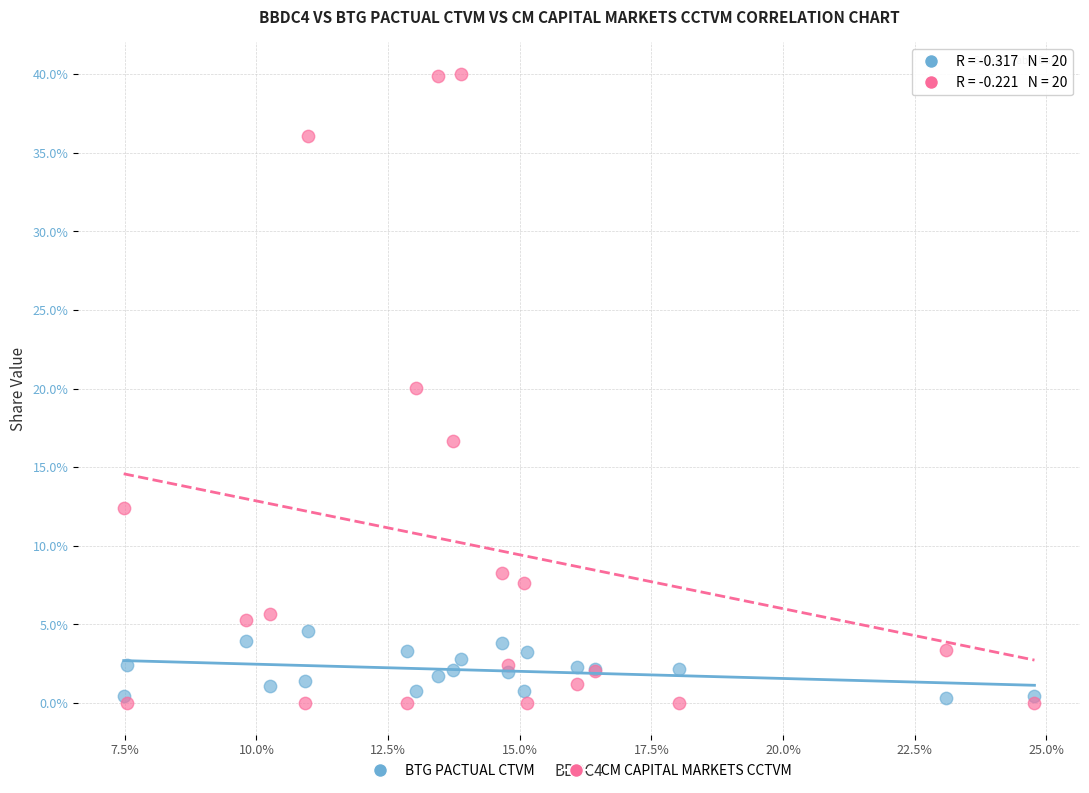

Which series has the largest Y range (max minus min)?

CM CAPITAL MARKETS CCTVM